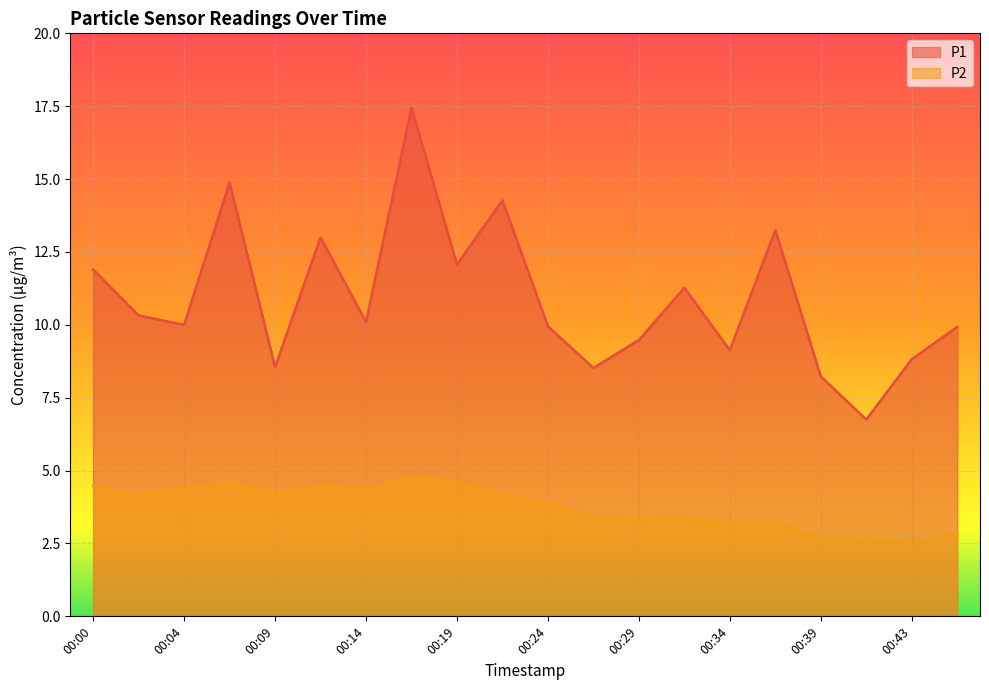

Which series has the largest range (max minus min)?

P1